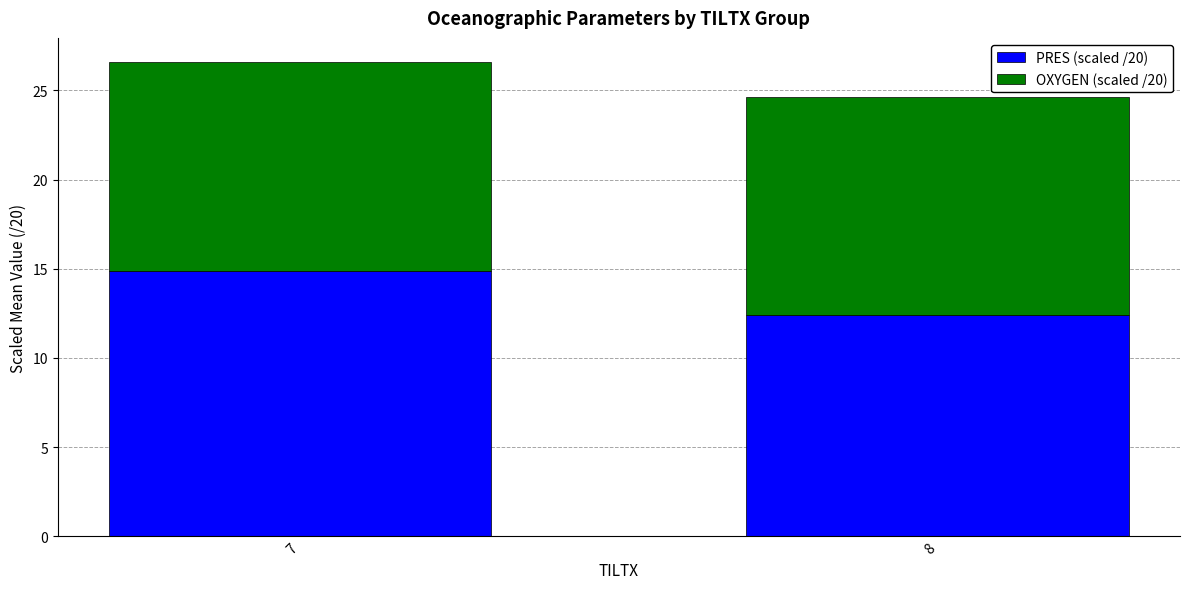

What is the sum of the PRES (scaled /20) values at 8 and 7?

27.3